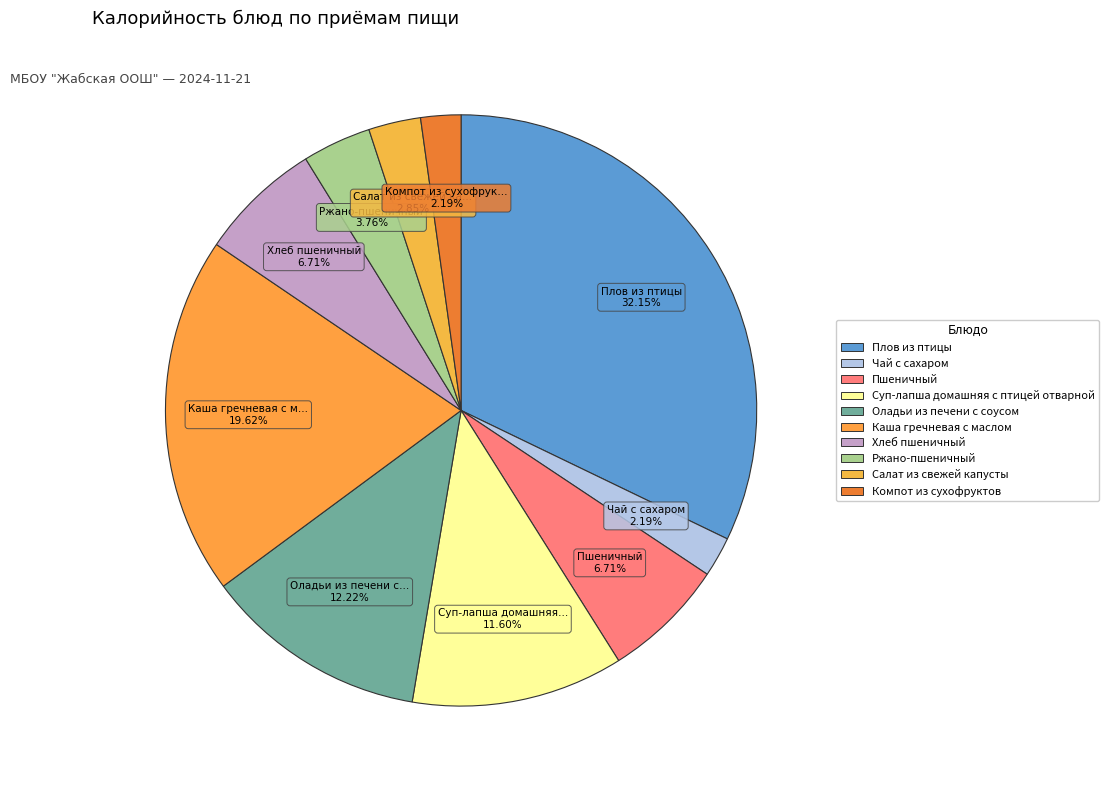

What portion of the pie excludes Ржано-пшеничный?

96.2%